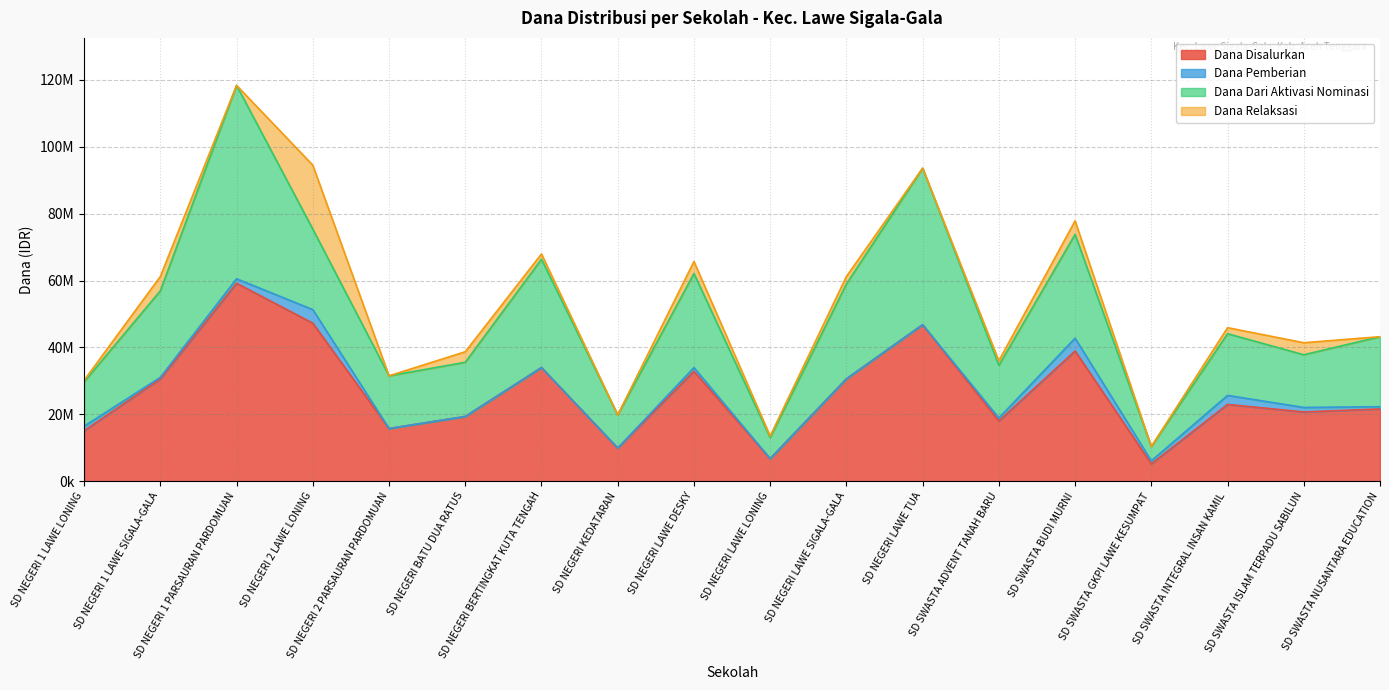

Reading right to left, what are all the values shown in this chart?

Dana Disalurkan: 21600000	20700000	22950000	5175000	38925000	18000000	46800000	30600000	6750000	32850000	9900000	33975000	19350000	15750000	47250000	59175000	30600000	15075000
Dana Pemberian: 675000	1350000	2700000	900000	3825000	900000	0	0	0	1125000	0	0	0	0	4050000	1350000	450000	1350000
Dana Dari Aktivasi Nominasi: 20925000	15750000	18450000	4275000	31050000	15750000	46800000	28350000	6300000	28125000	9900000	32400000	16200000	15750000	24075000	57825000	25875000	13275000
Dana Relaksasi: 0	3600000	1800000	0	4050000	1350000	0	2250000	450000	3600000	0	1575000	3150000	0	19125000	0	4275000	450000